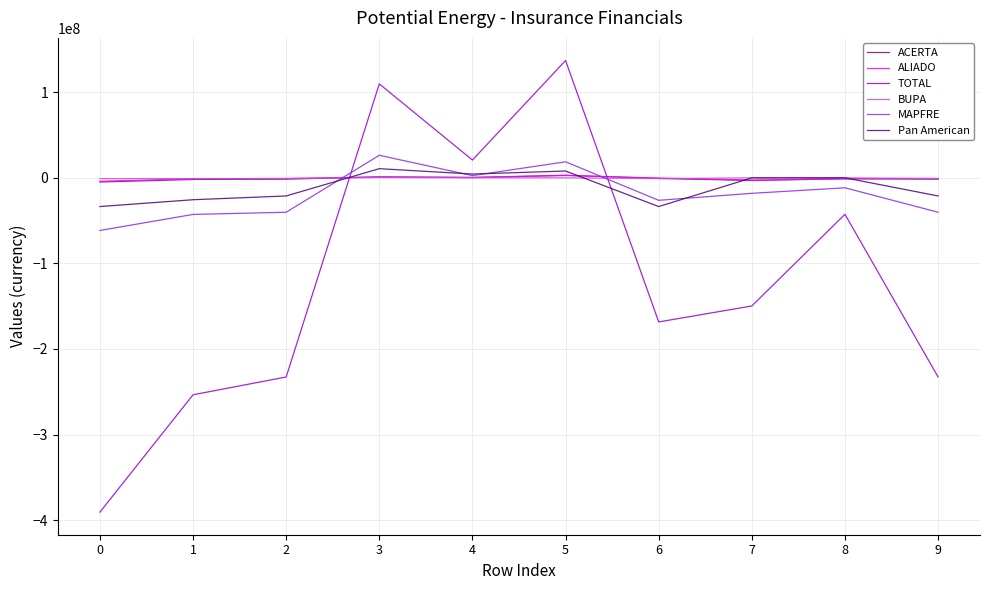

True or false: ACERTA and TOTAL cross at least once.

True